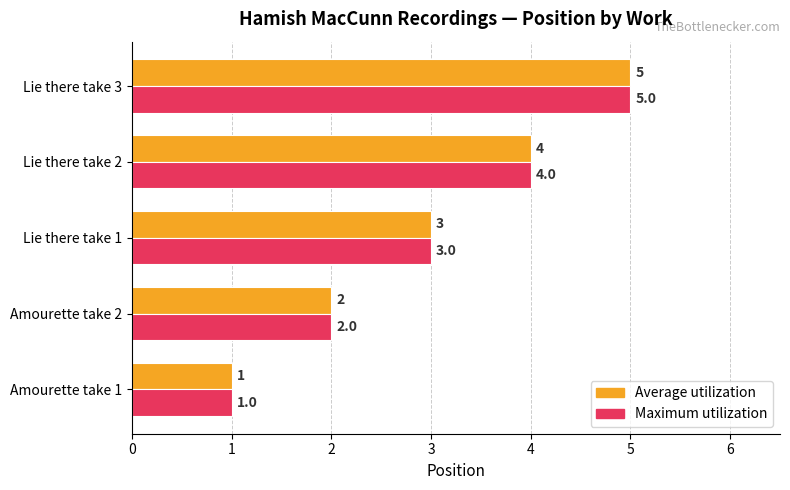

Which label corresponds to the largest value in the chart?

Lie there take 3